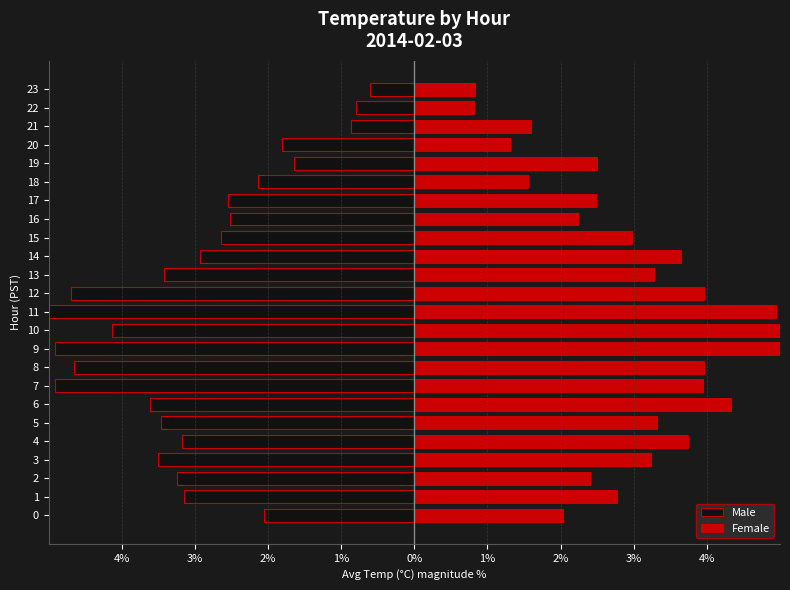

What is the difference between the Male values at 12 and 11?

0.5